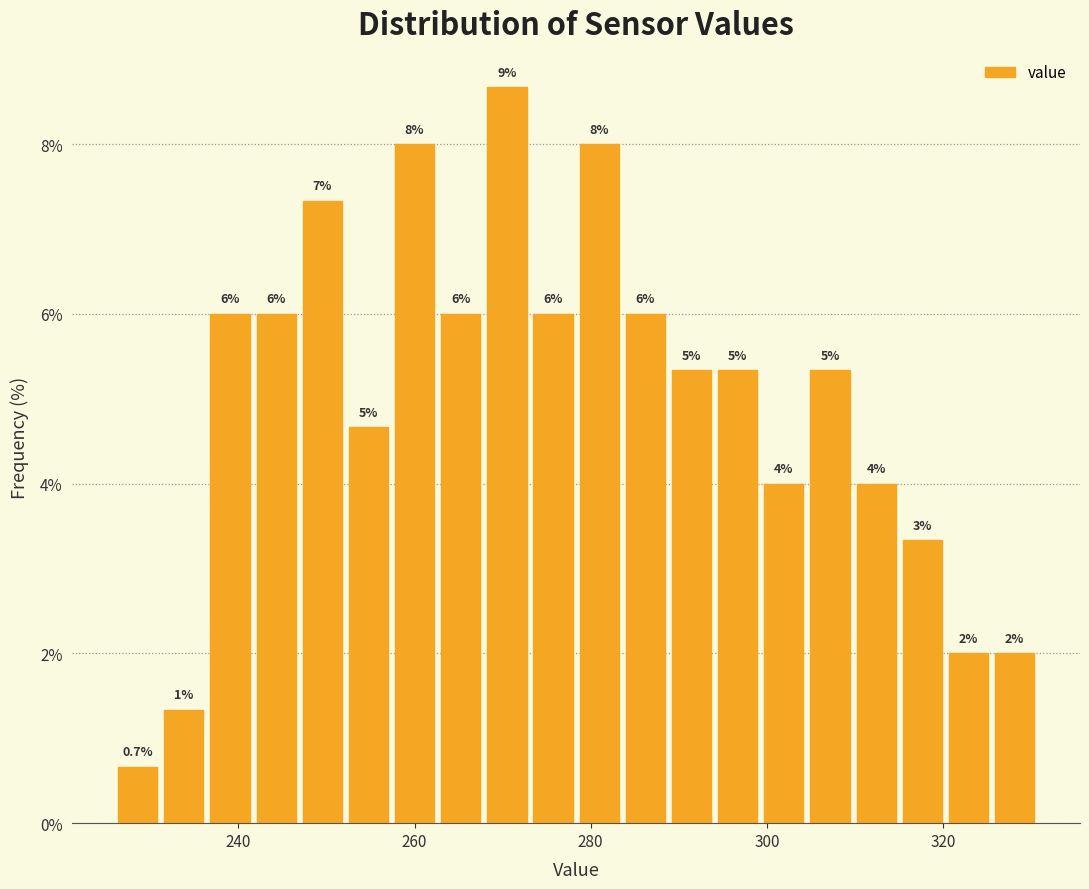

Read against the x-axis, roughly where is the centre of the tallest bar?

270